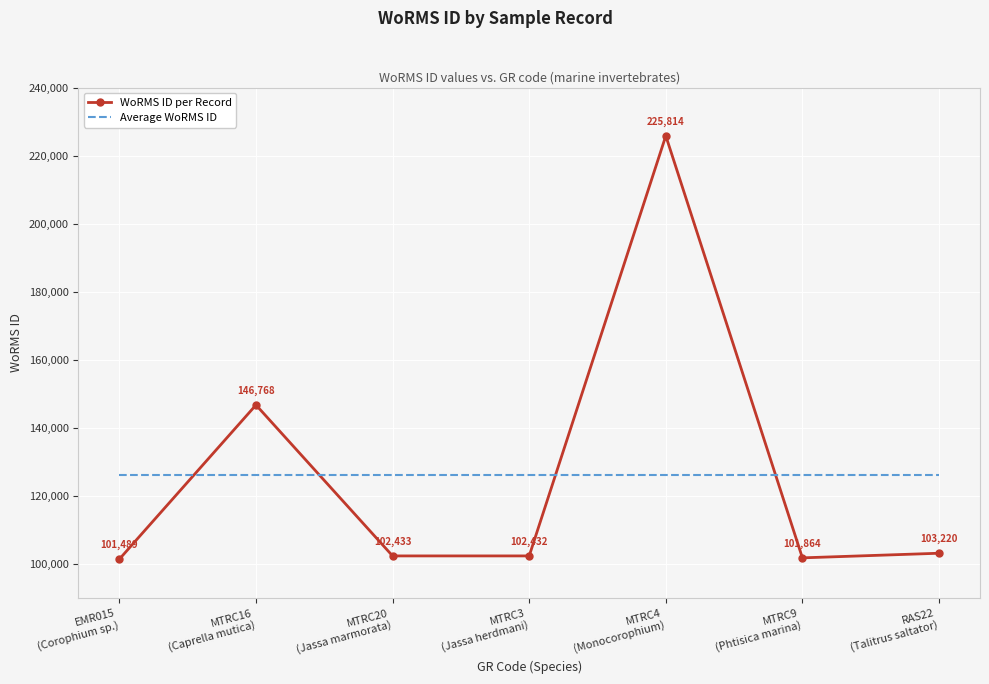

At how many categories does at least one series exceed 179636?

1